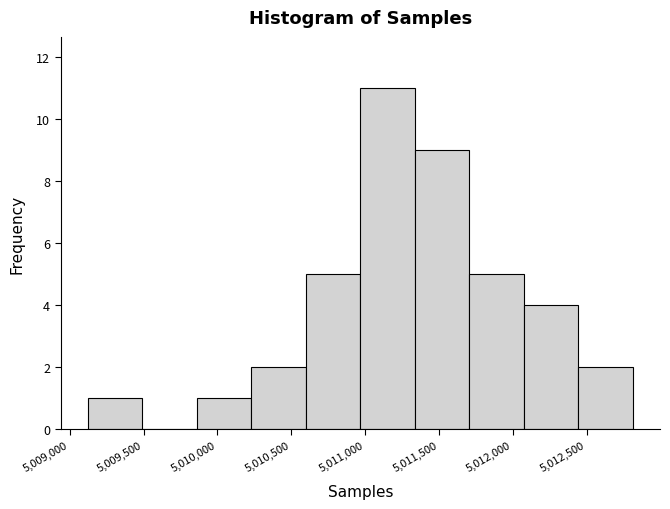

Reading left to right, transcribe this chart: for each bar, give the range it covers on the x-axis and its height. Neither the bar edges nor the heights are printed on the chart, so give them approximately, as read against the axes.

5009100 to 5009500: 1
5009500 to 5009850: 0
5009850 to 5010250: 1
5010250 to 5010600: 2
5010600 to 5010950: 5
5010950 to 5011350: 11
5011350 to 5011700: 9
5011700 to 5012050: 5
5012050 to 5012450: 4
5012450 to 5012800: 2